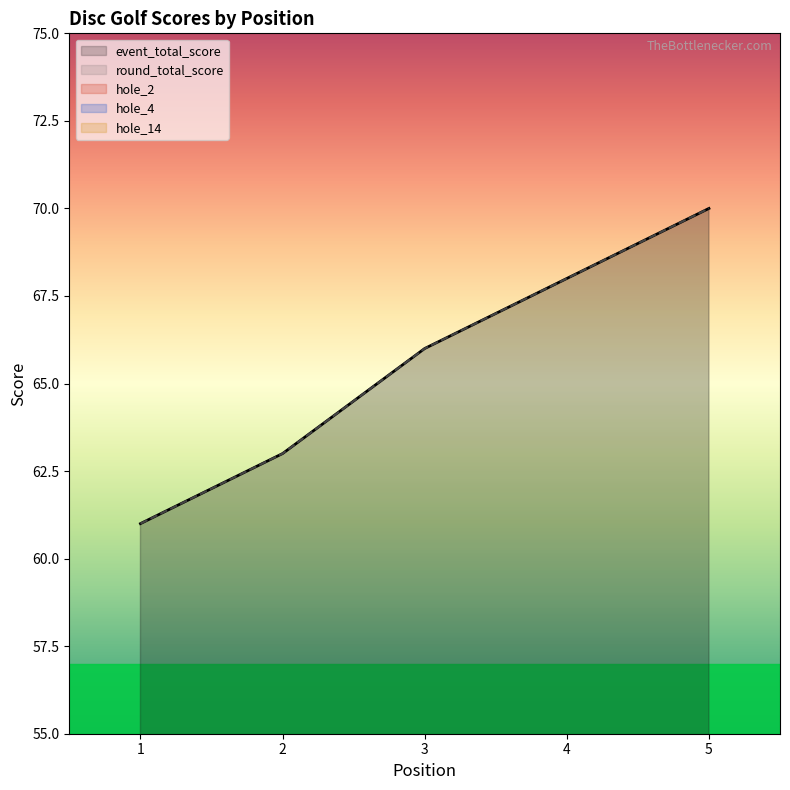

In hole_4, how many points are higher than both neighbors (excluding endpoints)?

1